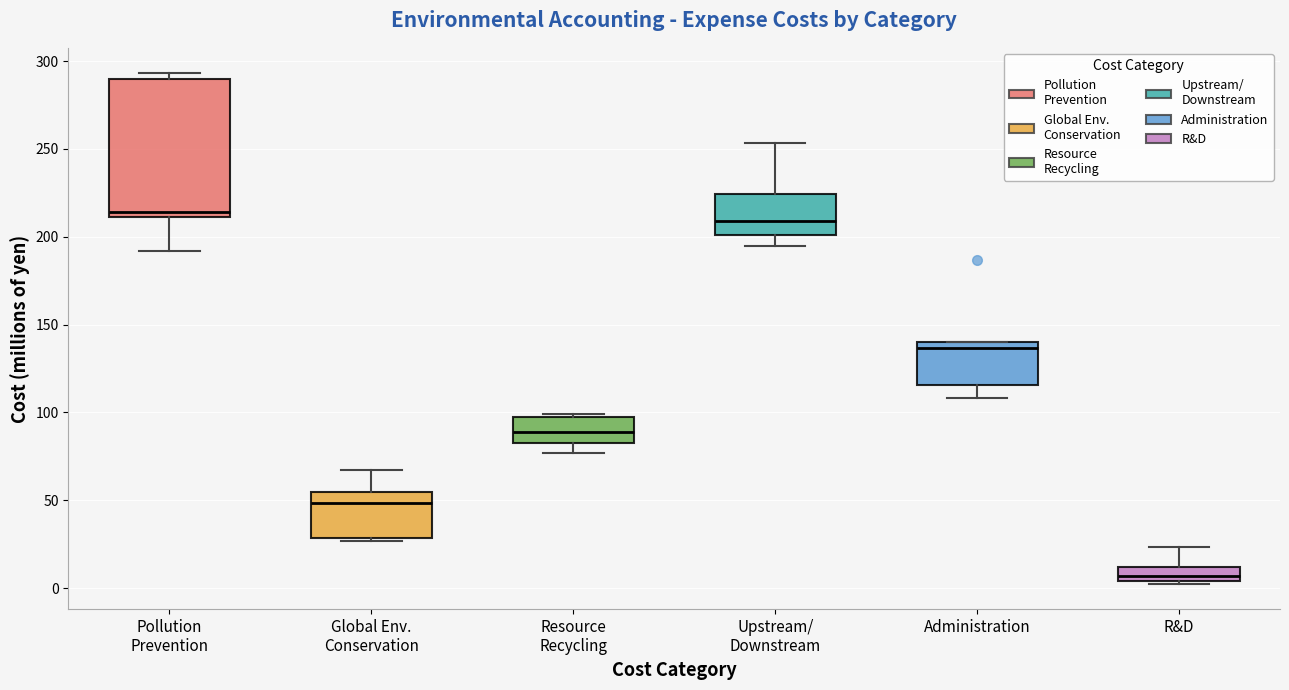

Reading left to right, transcribe this box plot: for each box, give where its median line is, the range the box spans, and where its two whiskers end, as read against the y-axis. The values are not printed on the chart, so give them approximately, as read against the axis.

Pollution Prevention: median 215, box 210 to 290, whiskers 190 to 295
Global Env. Conservation: median 50, box 30 to 55, whiskers 25 to 65
Resource Recycling: median 90, box 80 to 95, whiskers 75 to 100
Upstream/ Downstream: median 210, box 200 to 225, whiskers 195 to 255
Administration: median 135, box 115 to 140, whiskers 110 to 140
R&D: median 5 (inside the box), box 5 to 10, whiskers 5 to 25